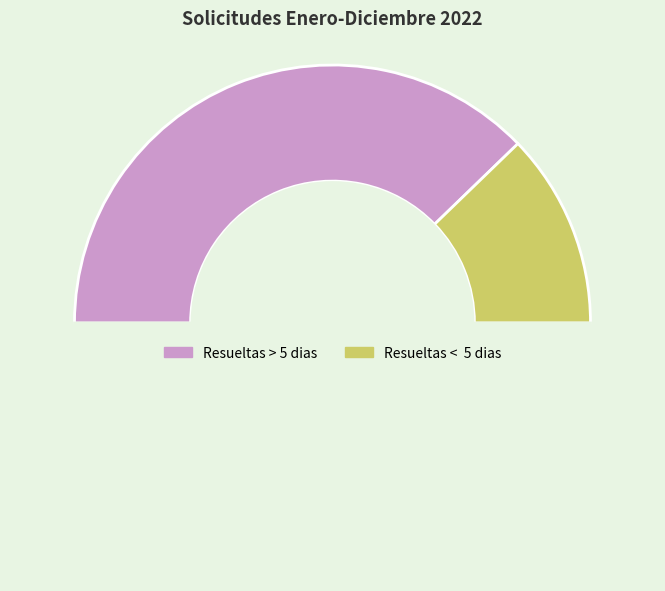

Count the number of slices in the pie.

3